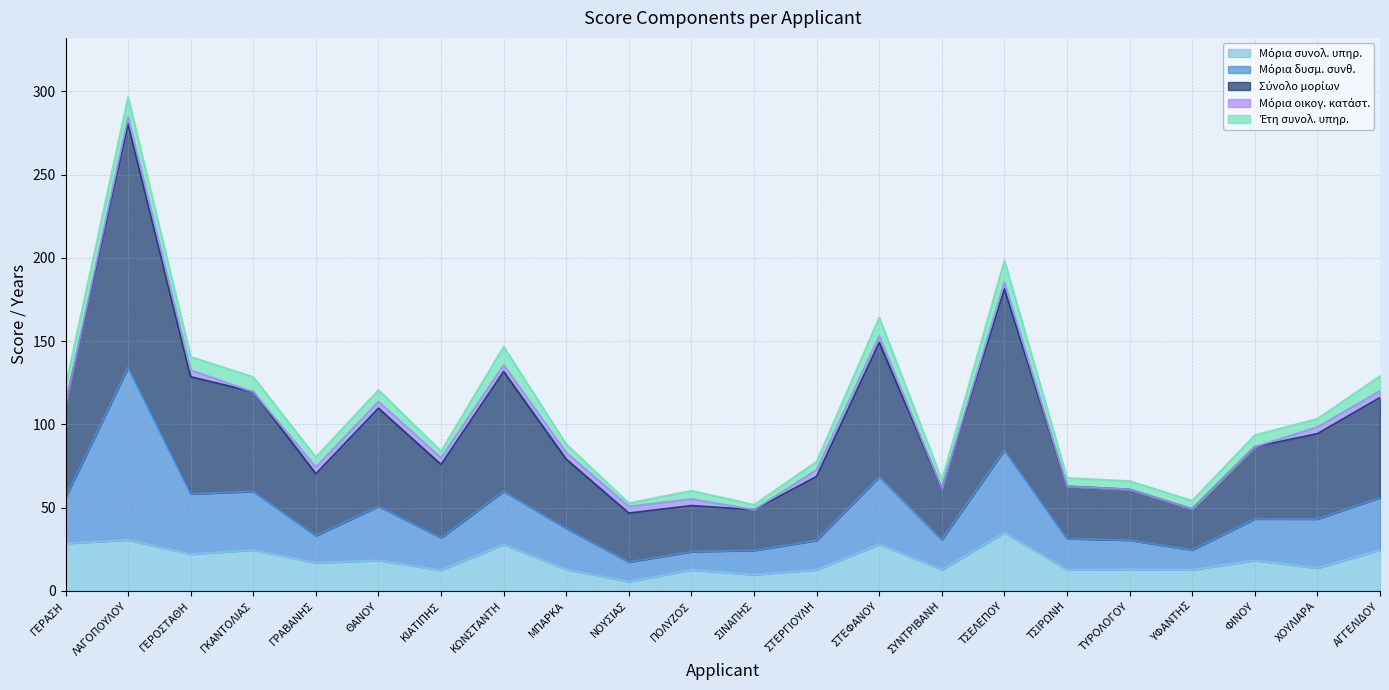

True or false: Μόρια συνολ. υπηρ. and Σύνολο μορίων cross at least once.

False